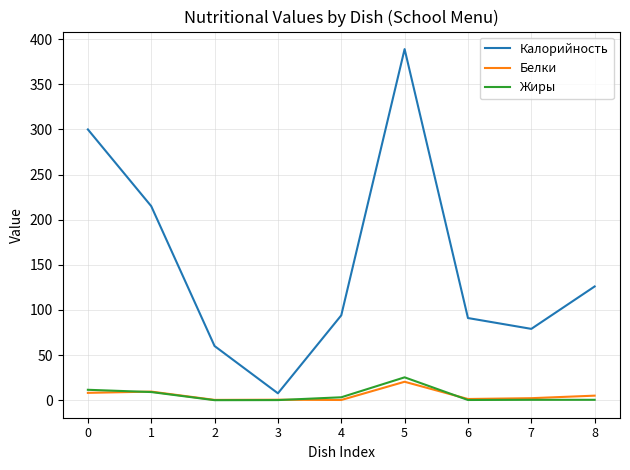

True or false: Калорийность and Жиры intersect in this chart.

False